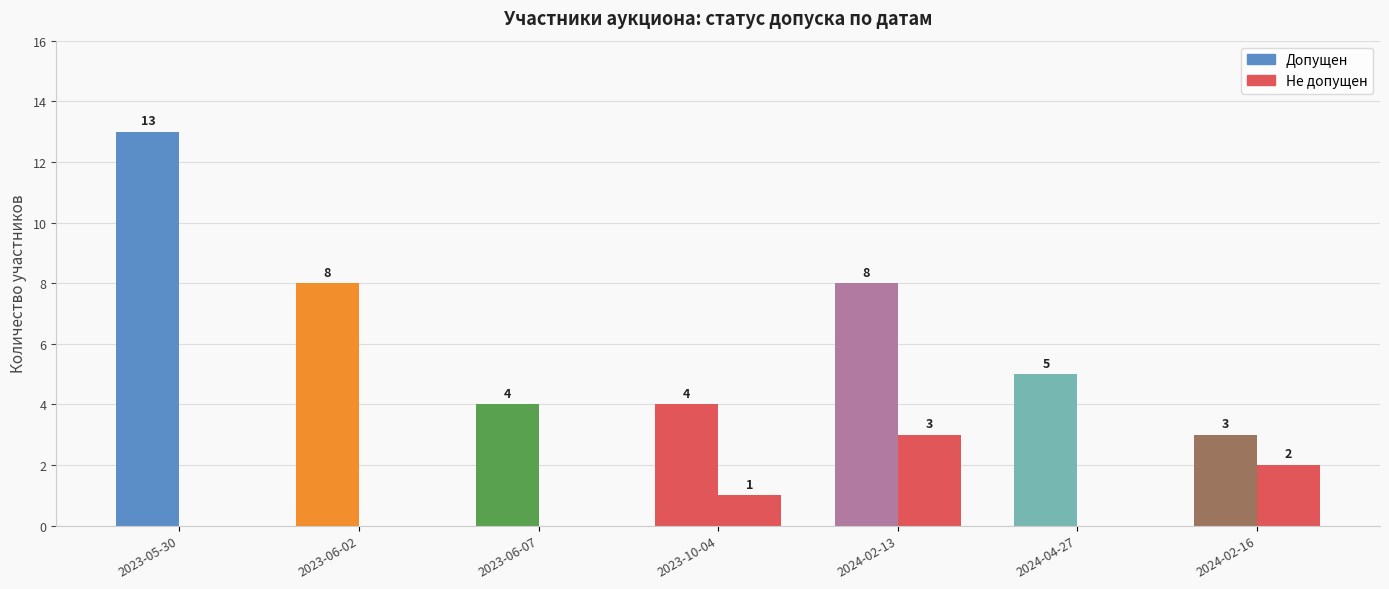

What are all the series names shown in the legend?

Допущен, Не допущен